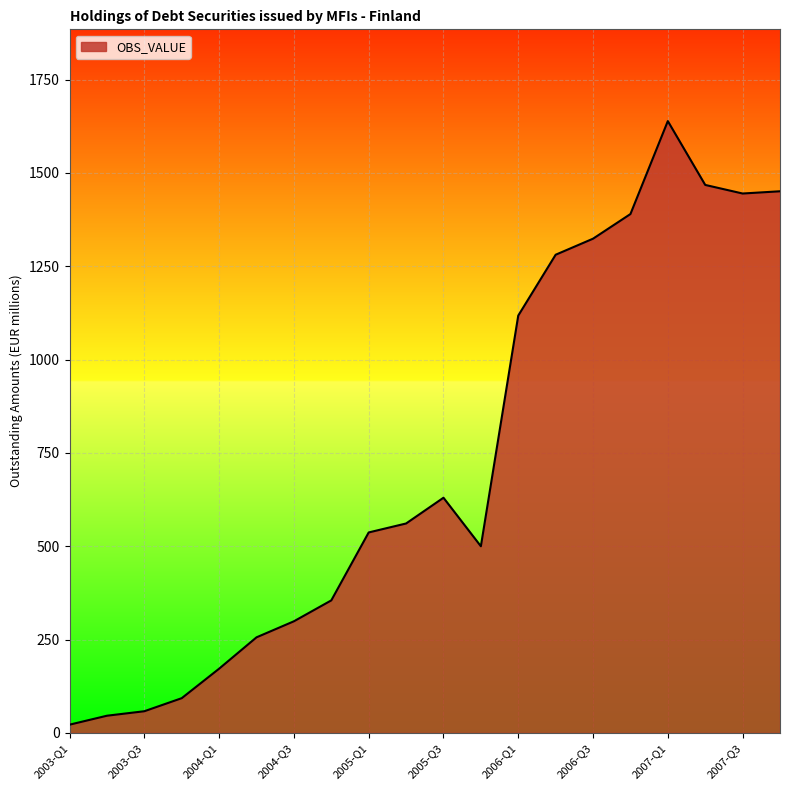

What is the greatest value displayed?

1639